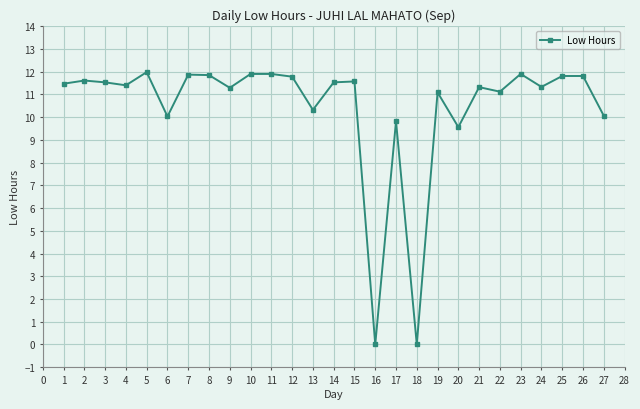

Approximately how many times larger is the value at 8 compared to 19?

1.1